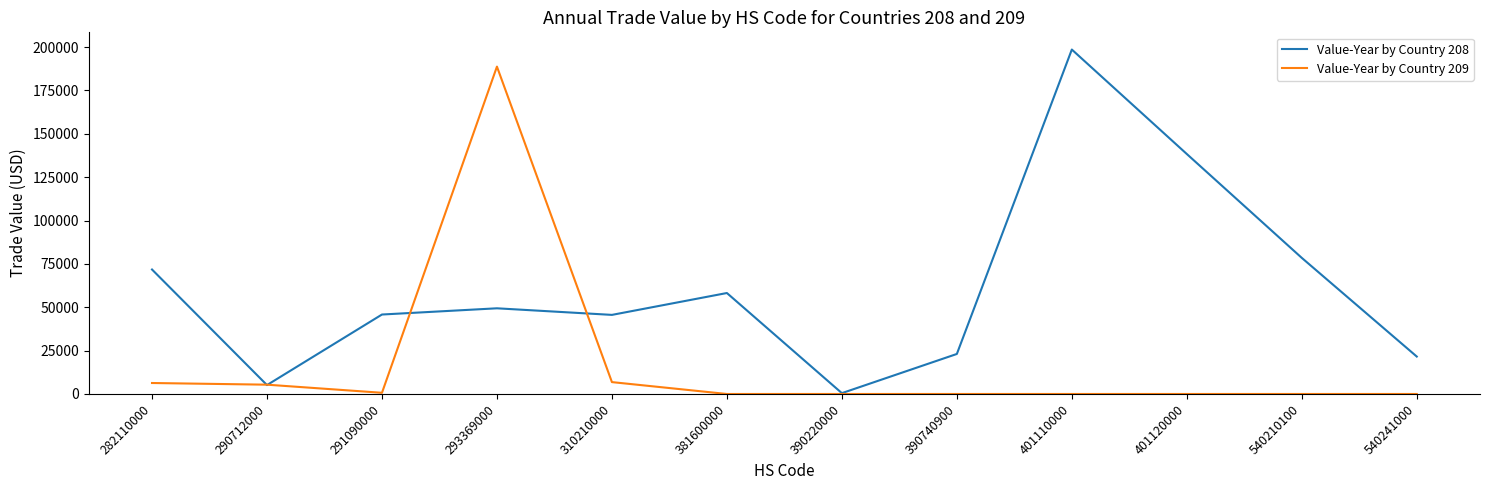

Between 282110000 and 401110000, which series saw the biggest shift?

Value-Year by Country 208